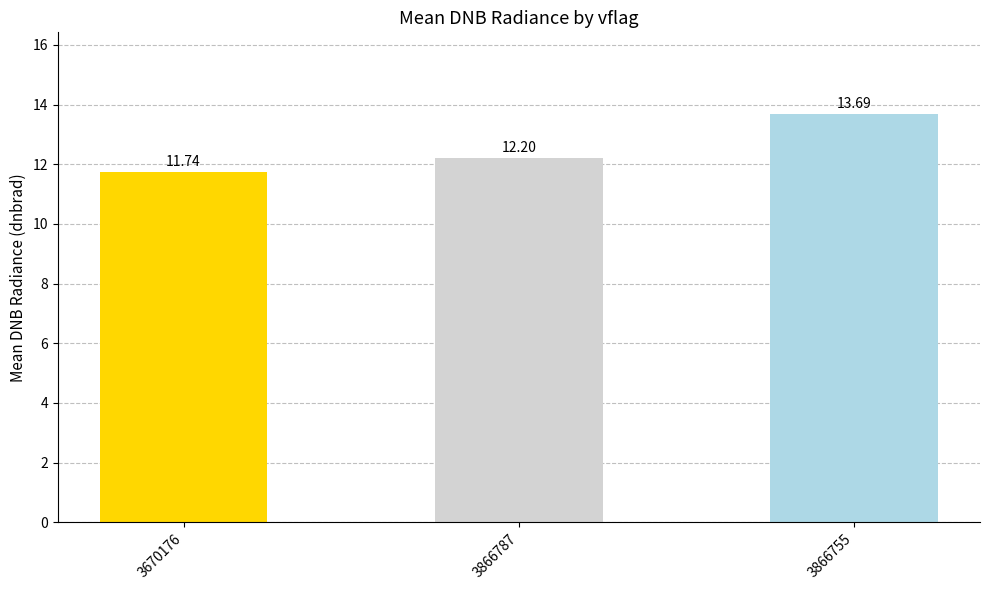

Reading left to right, extract all data points from this chart.

11.7	12.2	13.7